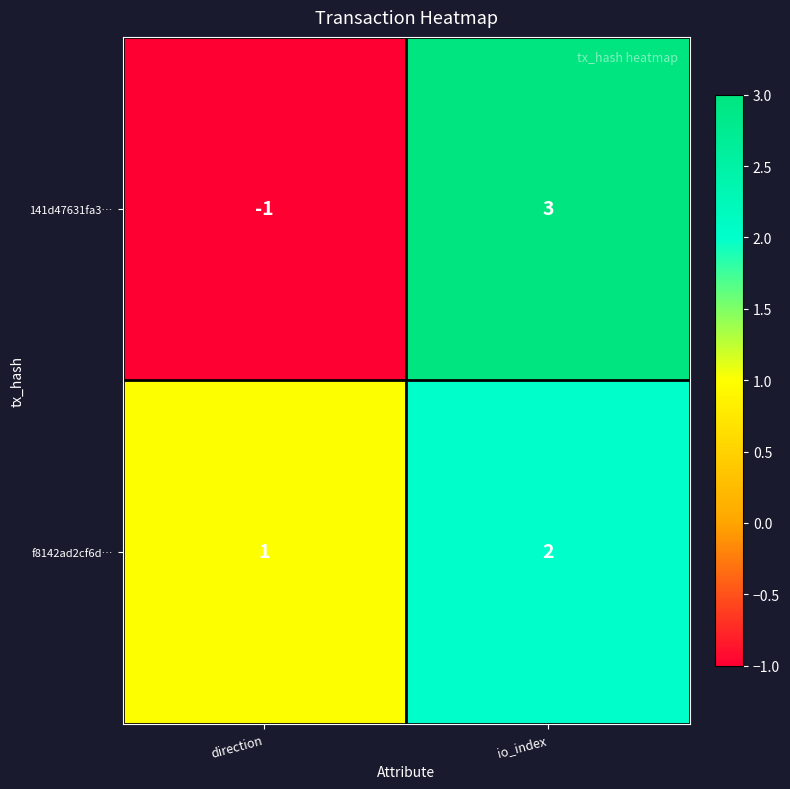

Which series has the largest total across all categories?

f8142ad2cf6d…